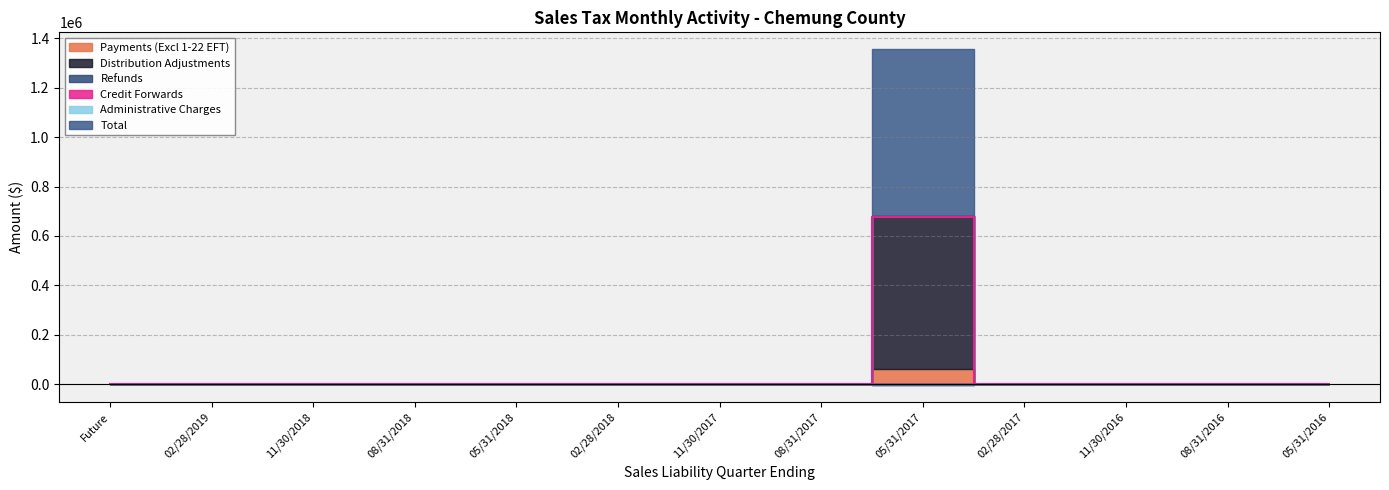

What position from the left is Future?

1